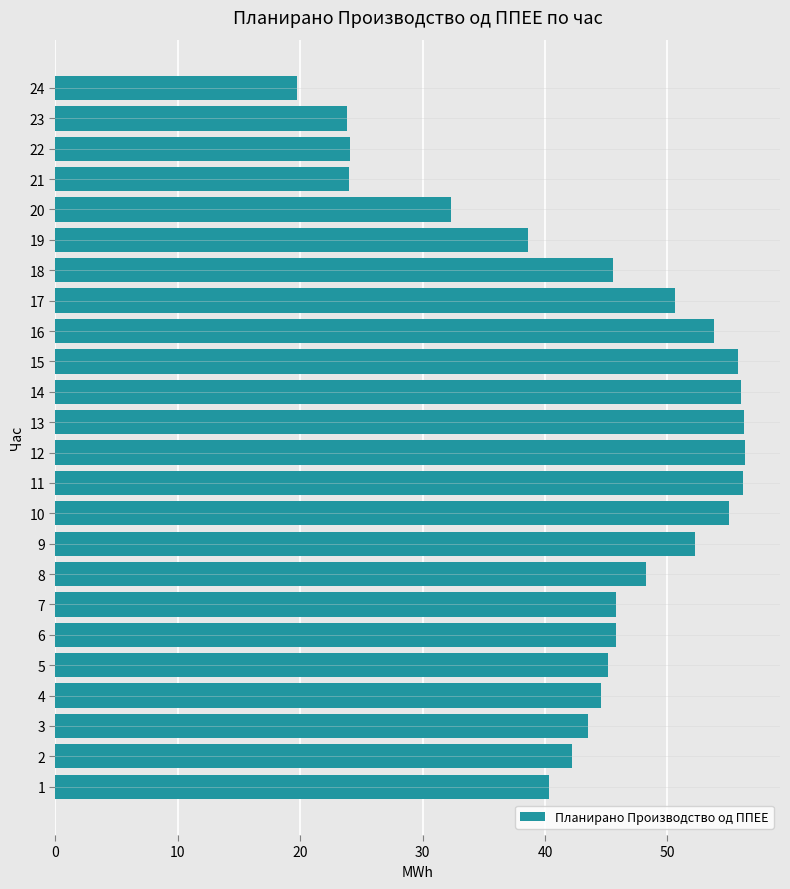

True or false: the data shows 26.6 at 14.

False